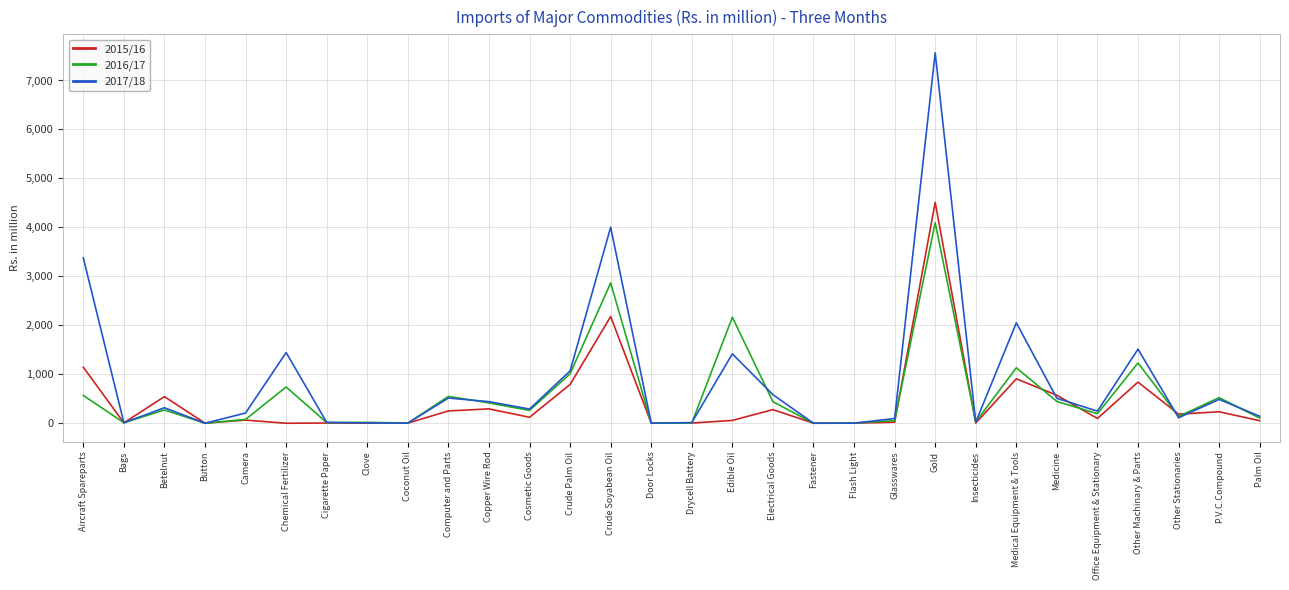

What is the total value across all series at Electrical Goods?

1301.7